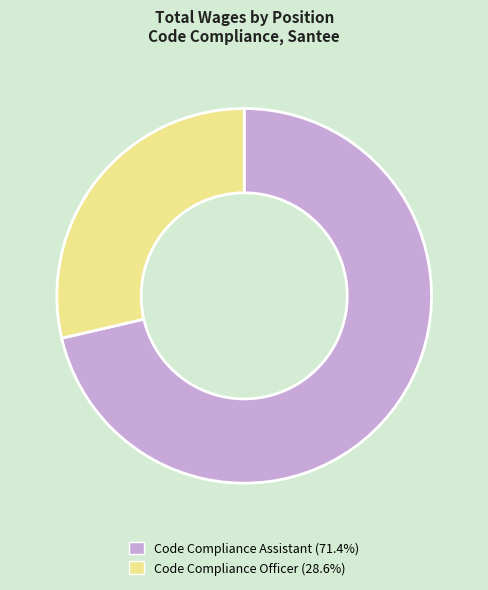

Is there any slice that represents more than half of the pie?

Yes